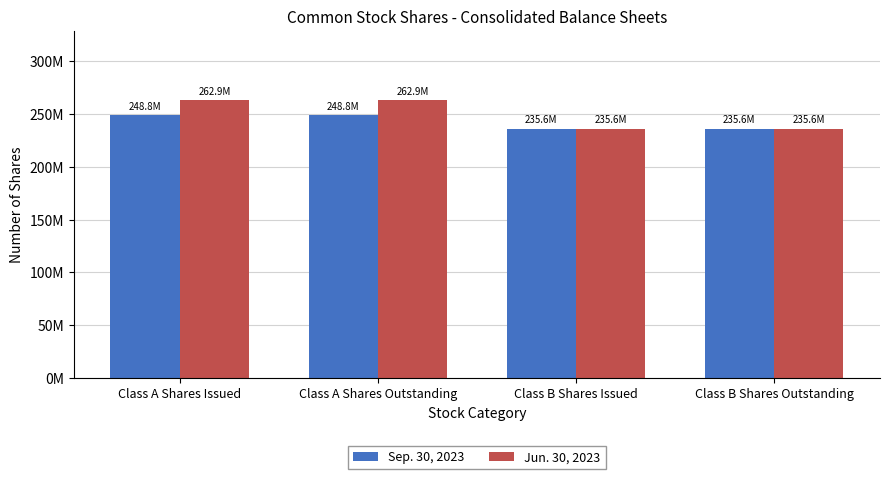

Reading right to left, transcribe all the data shown in this chart.

Sep. 30, 2023: 235581025	235581025	248778737	248778737
Jun. 30, 2023: 235581025	235581025	262899364	262899364